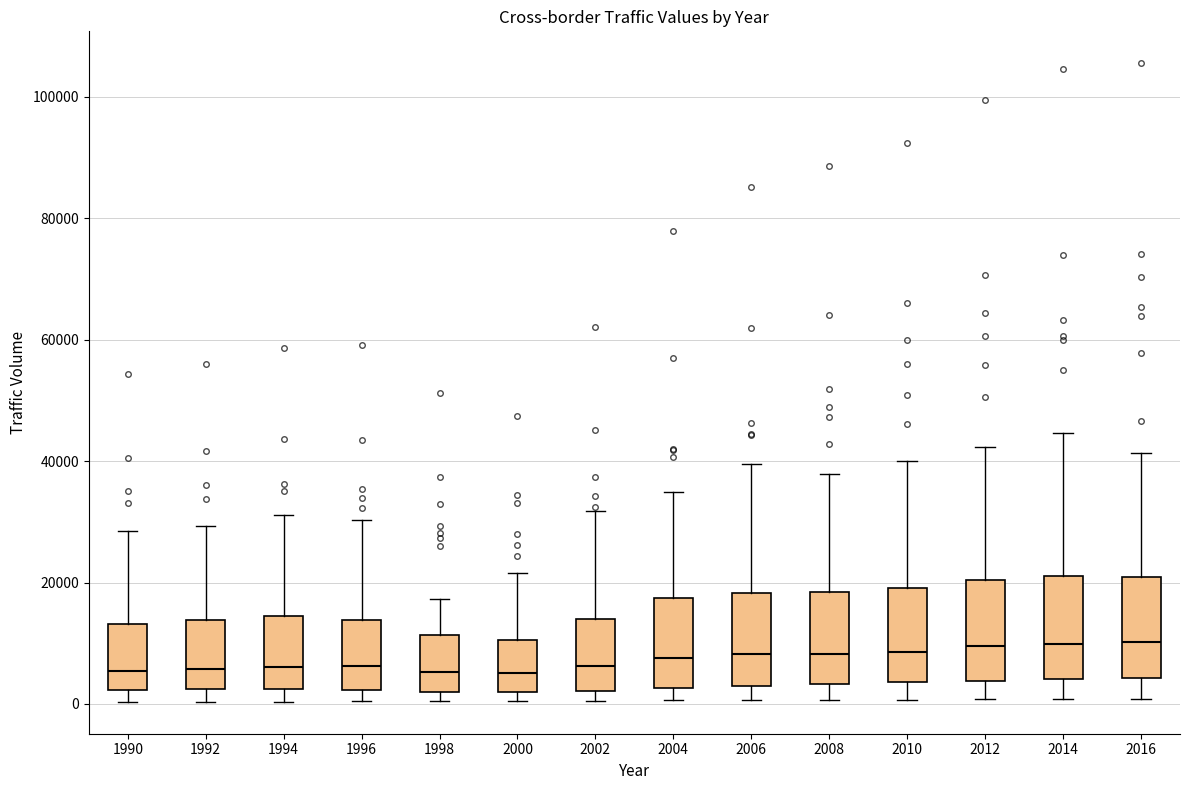

Reading left to right, read every box against the y-axis: the position of its median line, the range the box covers, and the ends of its whiskers. The values are not printed on the chart, so give them approximately, as read against the axis.

1990: median 6000, box 2000 to 14000, whiskers 0 to 28000
1992: median 6000, box 2000 to 14000, whiskers 0 to 30000
1994: median 6000, box 2000 to 14000, whiskers 0 to 32000
1996: median 6000, box 2000 to 14000, whiskers 0 to 30000
1998: median 6000, box 2000 to 12000, whiskers 0 to 18000
2000: median 6000, box 2000 to 10000, whiskers 0 to 22000
2002: median 6000, box 2000 to 14000, whiskers 0 to 32000
2004: median 8000, box 2000 to 18000, whiskers 0 to 34000
2006: median 8000, box 2000 to 18000, whiskers 0 to 40000
2008: median 8000, box 4000 to 18000, whiskers 0 to 38000
2010: median 8000, box 4000 to 20000, whiskers 0 to 40000
2012: median 10000, box 4000 to 20000, whiskers 0 to 42000
2014: median 10000, box 4000 to 22000, whiskers 0 to 44000
2016: median 10000, box 4000 to 20000, whiskers 0 to 42000